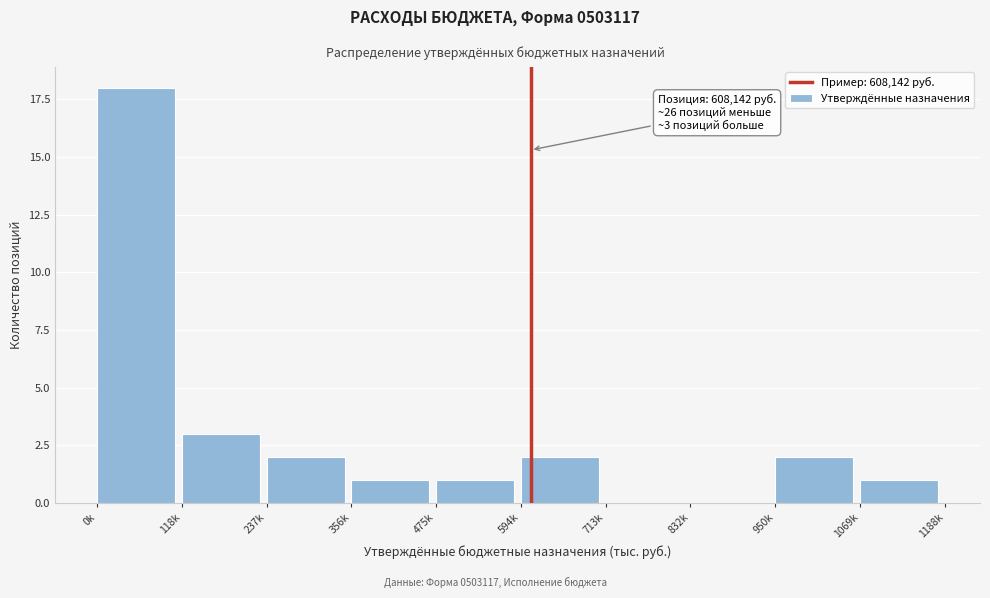

Reading left to right, extract all data points from this chart.

0k=18	118k=3	237k=2	356k=1	475k=1	594k=2	713k=0	832k=0	950k=2	1069k=1